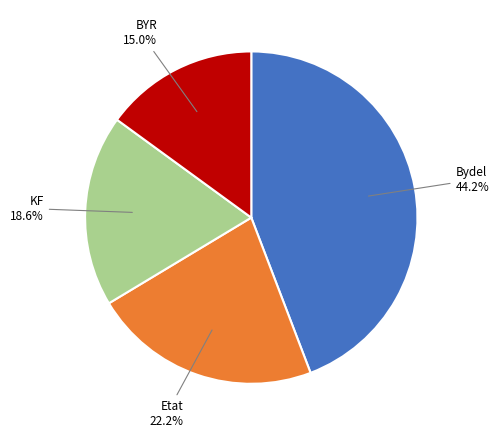

Is there any slice that represents more than half of the pie?

No